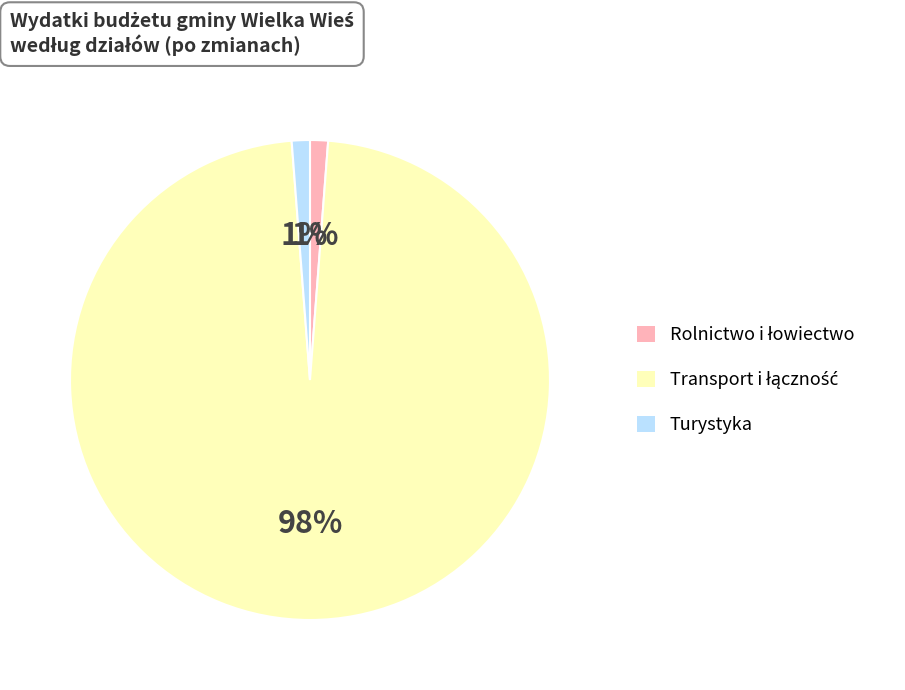

The Turystyka slice represents 11% of the pie. True or false?

False